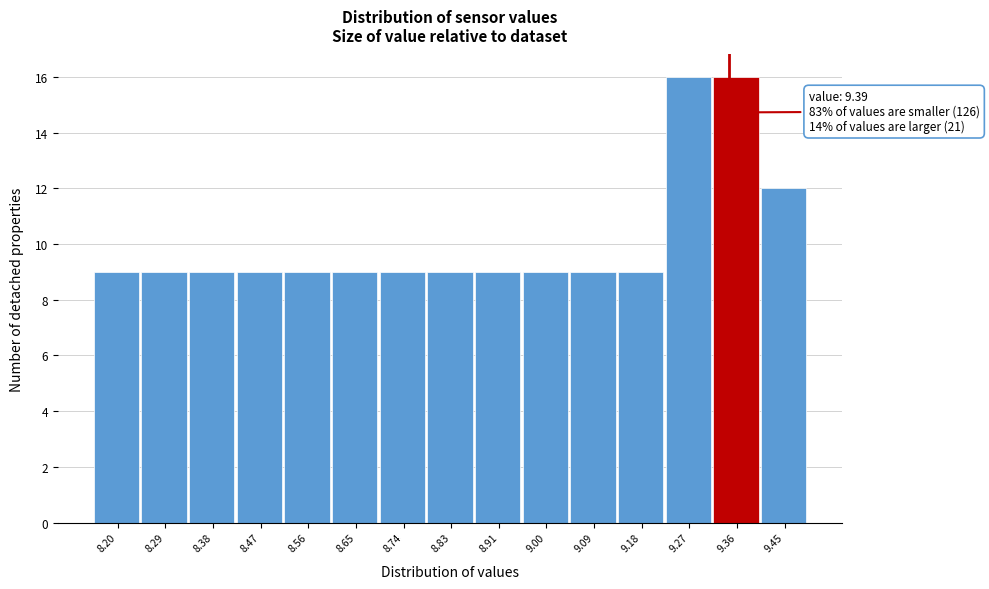

Reading left to right, list all the values displayed in this chart.

9	9	9	9	9	9	9	9	9	9	9	9	16	16	12